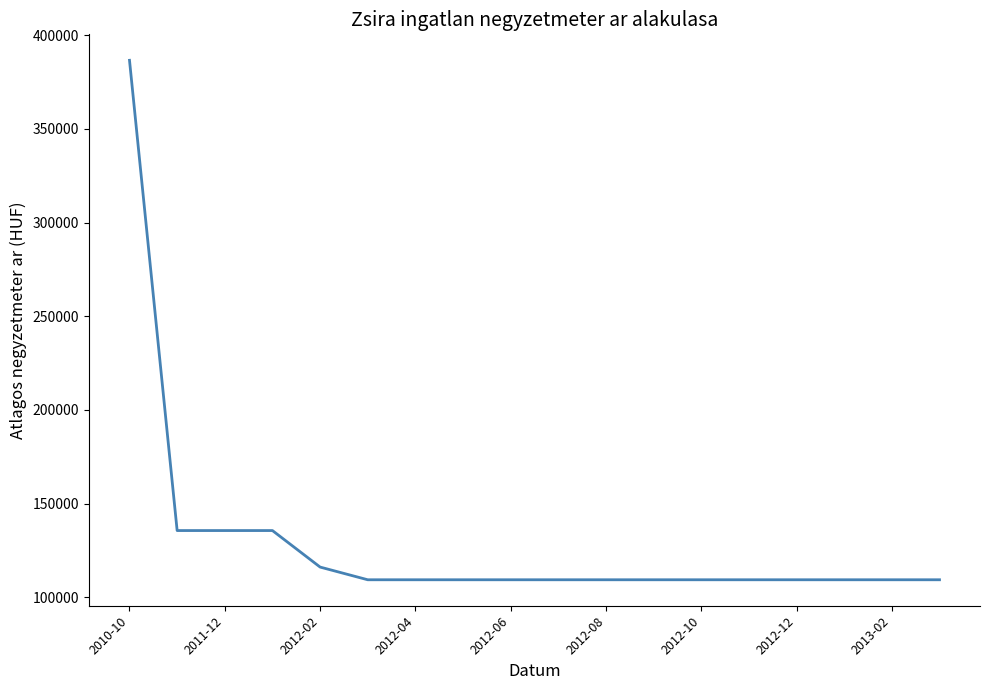

What is the greatest value displayed?

386649